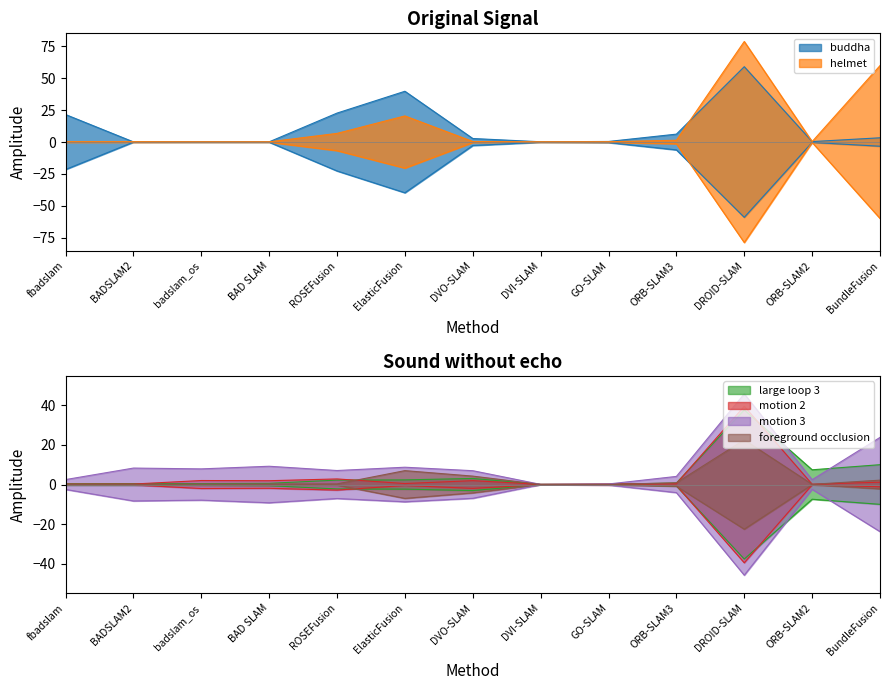

What value does the helmet series have at DVO-SLAM?

0.4